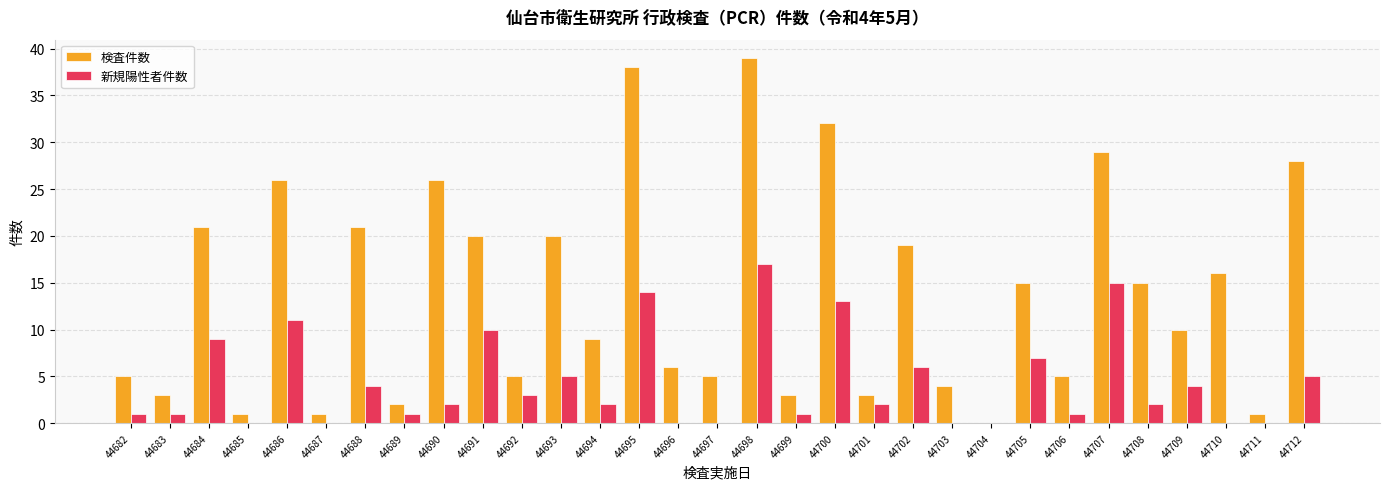

Does the chart contain stacked bars?

No